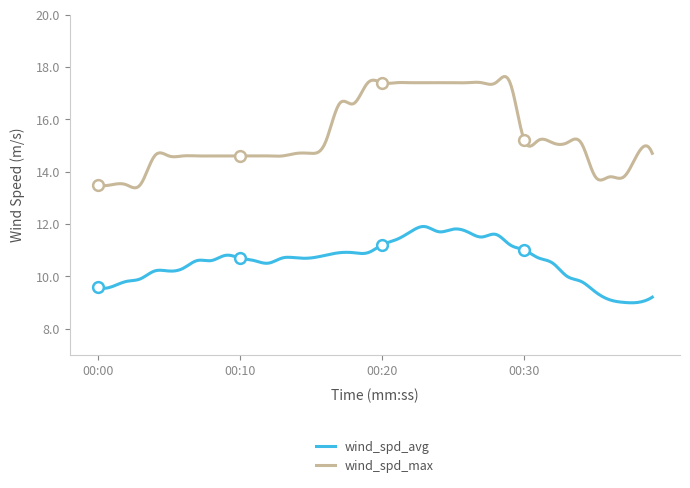

Which series reaches the minimum Y coordinate?

wind_spd_avg